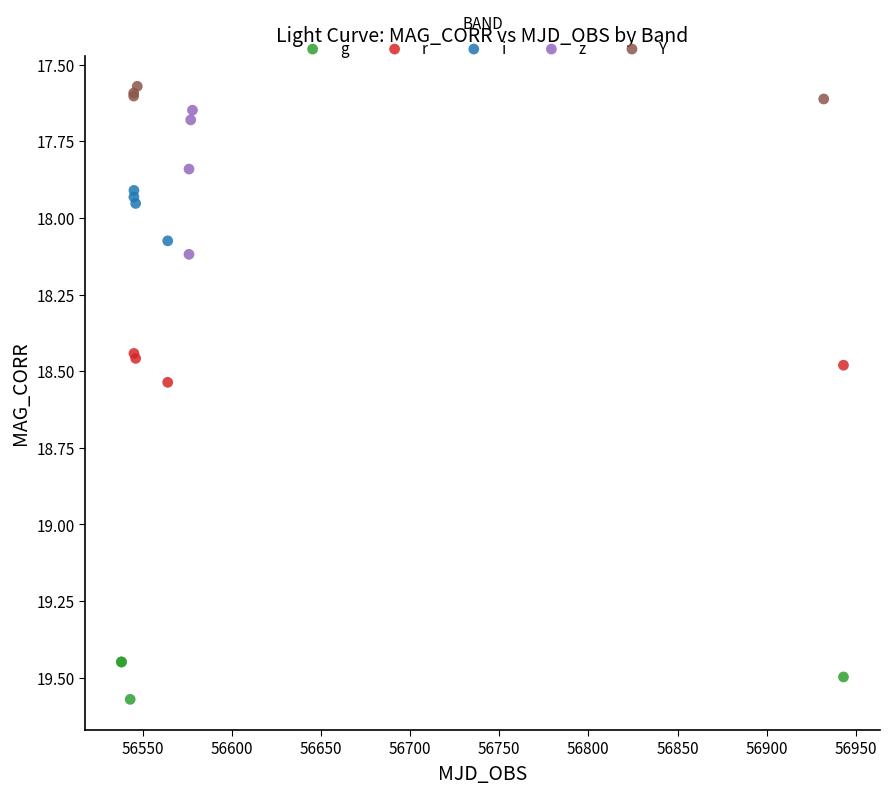

Which series has the largest Y range (max minus min)?

z